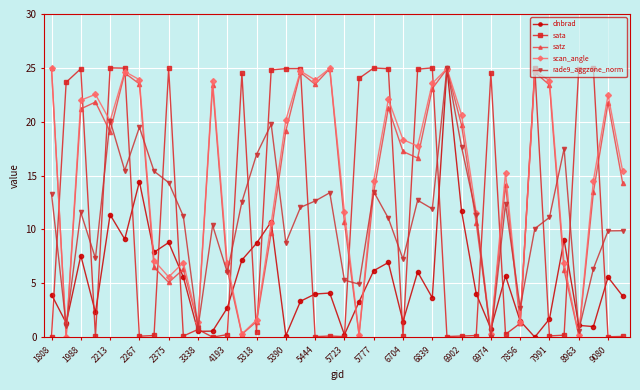

True or false: dnbrad has more than 2 points higher than both neighbors.

True